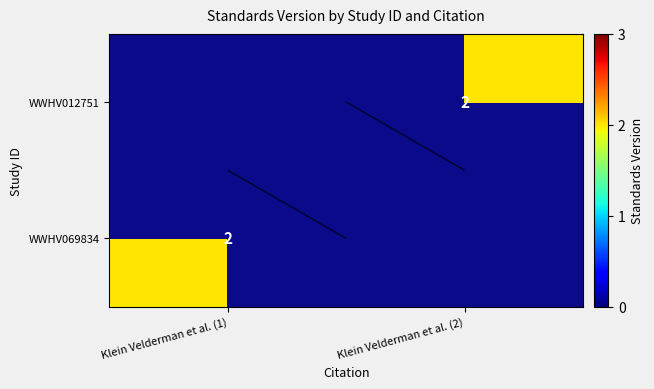

At which category does the chart reach its peak across all series?

Klein Velderman et al. (1)